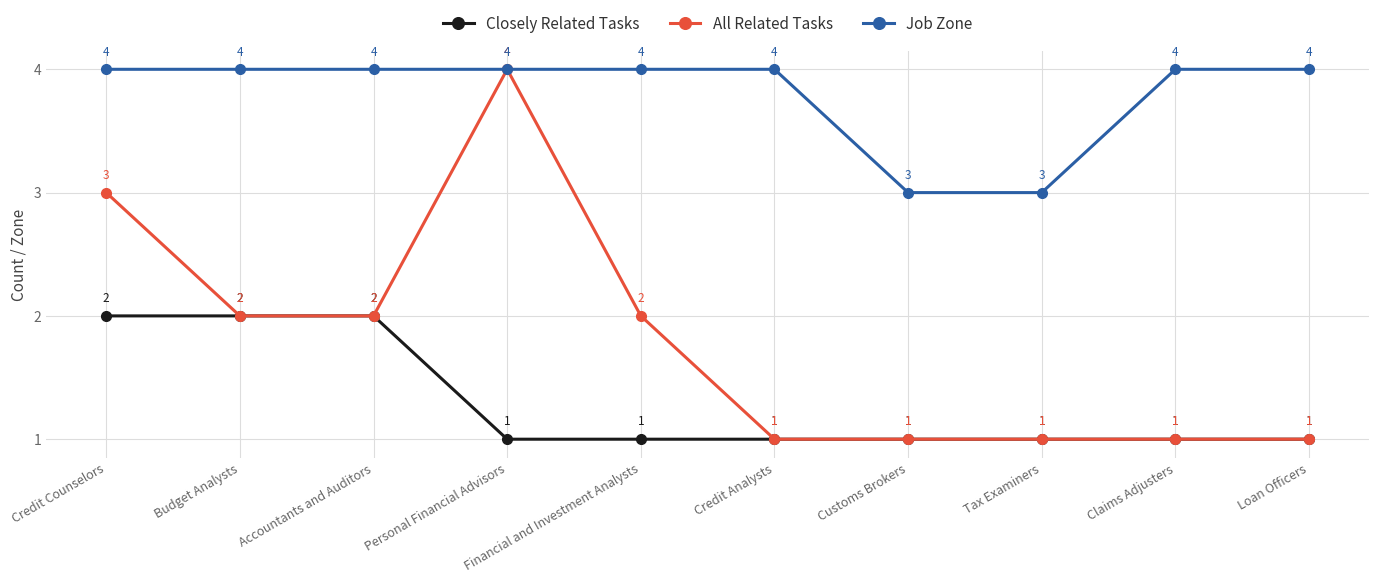

What is the difference between the All Related Tasks values at Personal Financial Advisors and Credit Counselors?

1